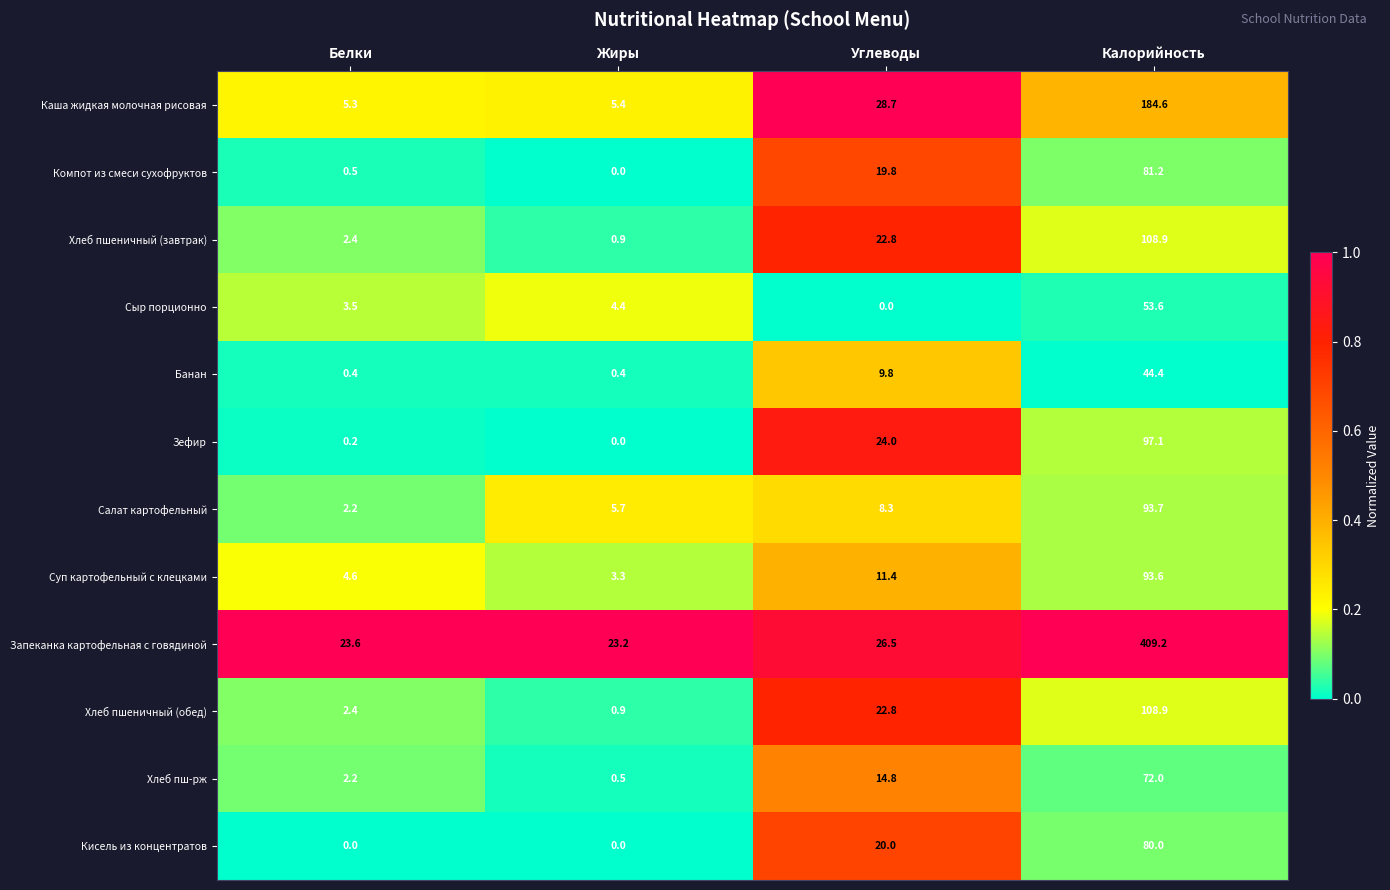

Which series has the largest range (max minus min)?

Запеканка картофельная с говядиной